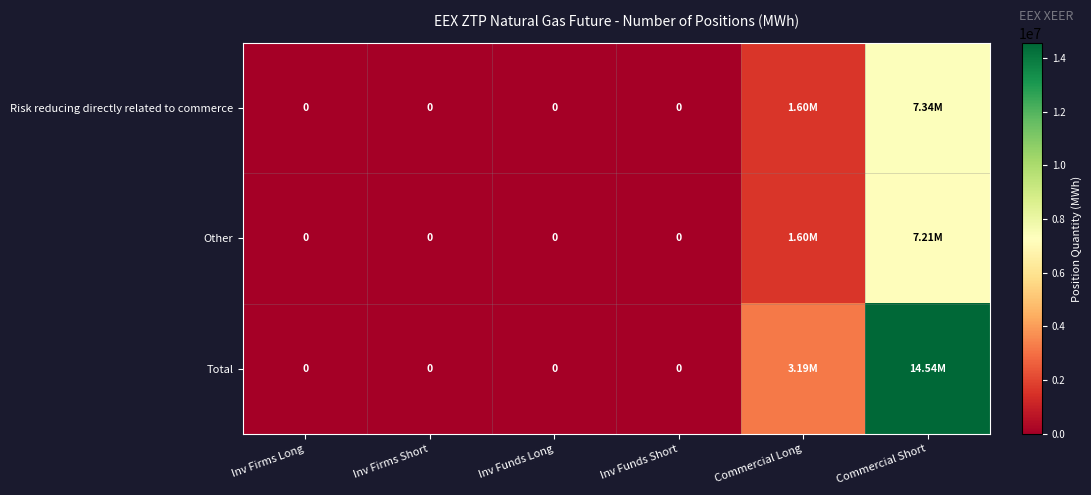

How many values in the Total series exceed 0?

2